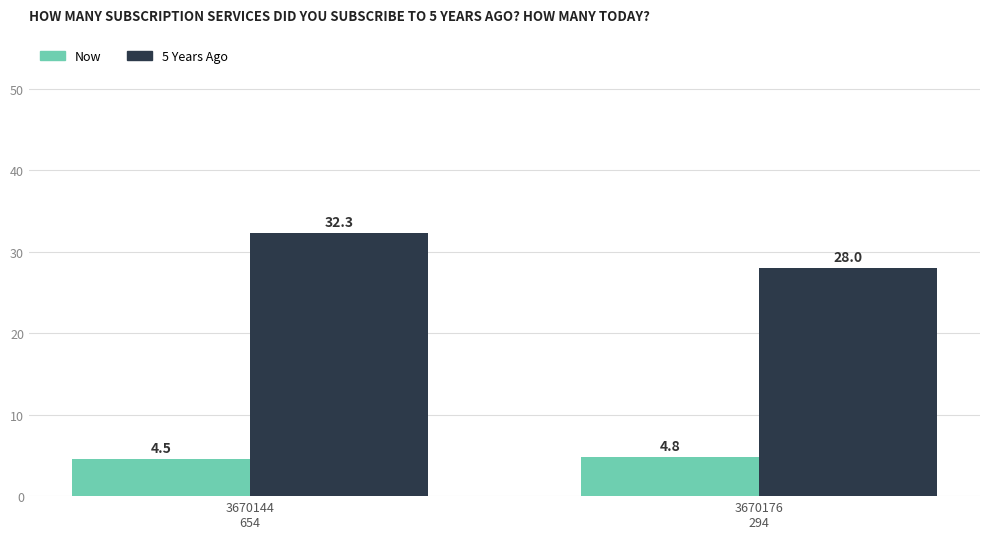

Which series has the largest total across all categories?

5 Years Ago